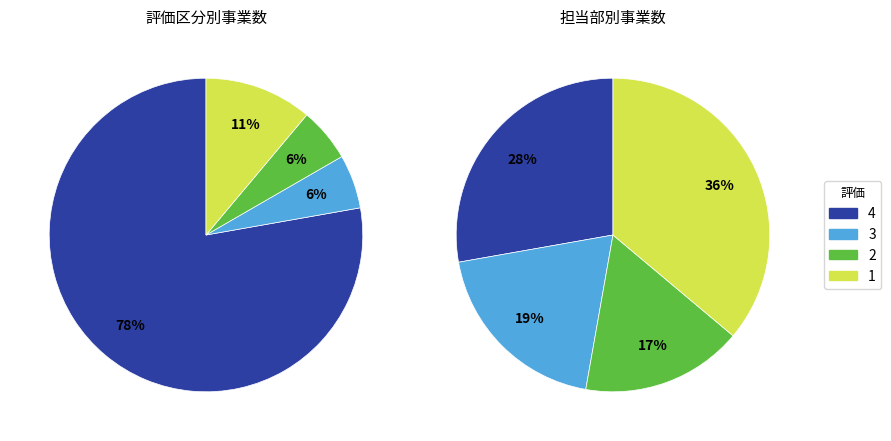

True or false: 観光・国際都市部 accounts for 4% of the total.

False